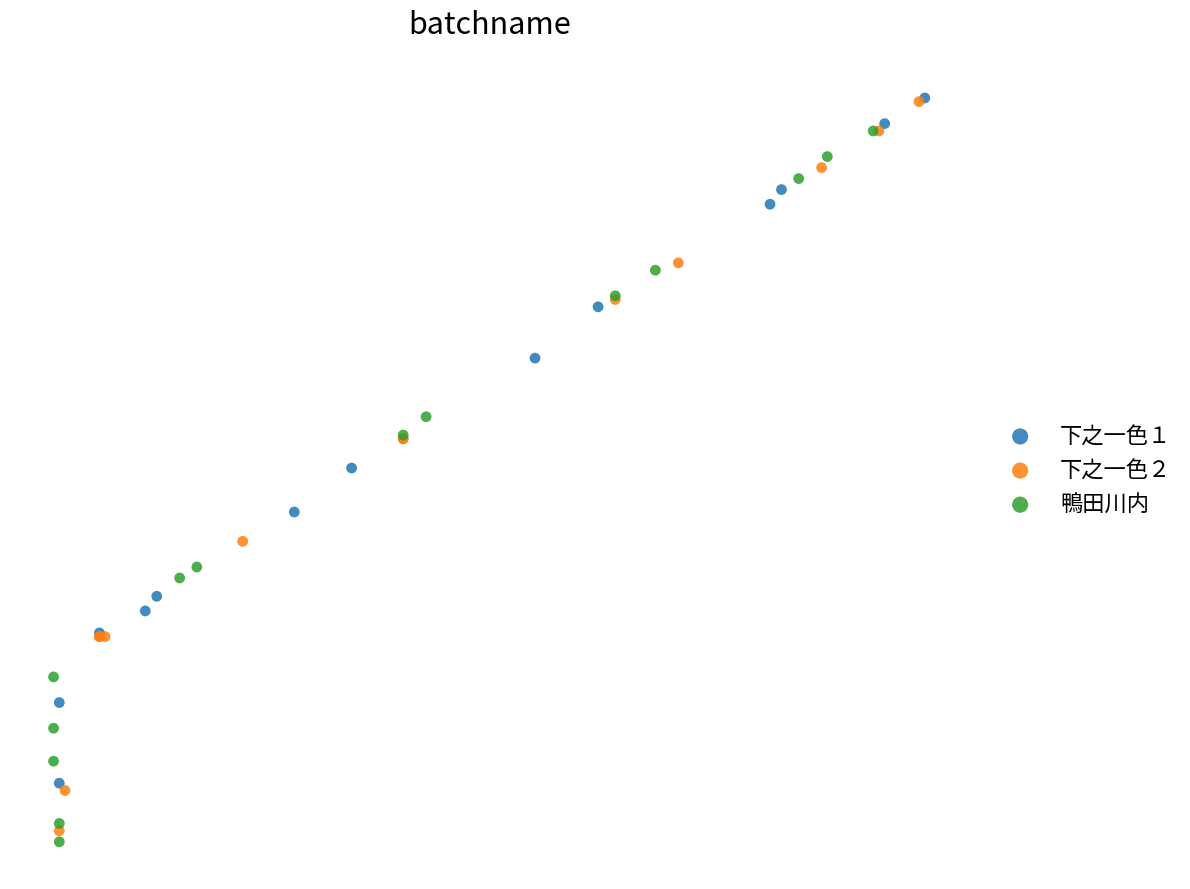

Which series reaches the minimum Y coordinate?

鴨田川内